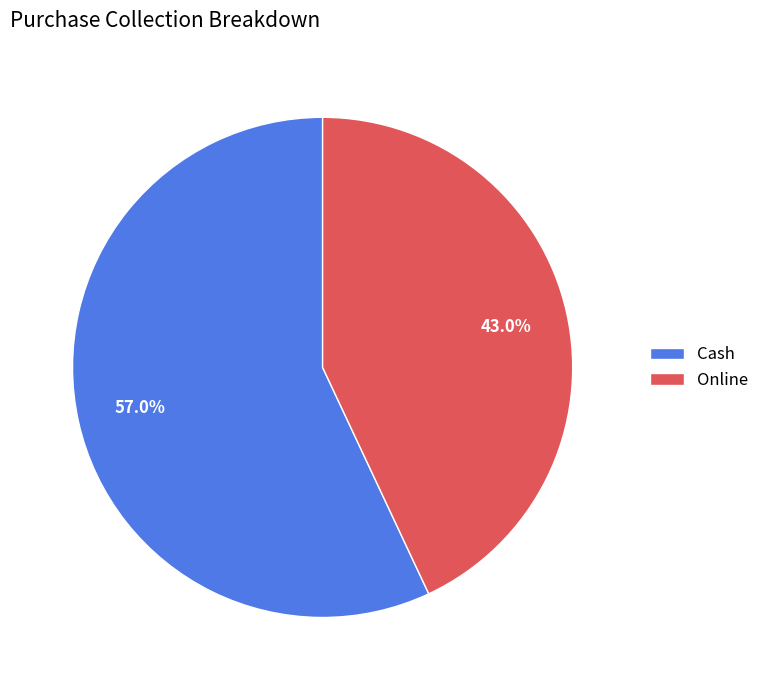

Combined, what portion of the pie is Online and Cash?

100.0%